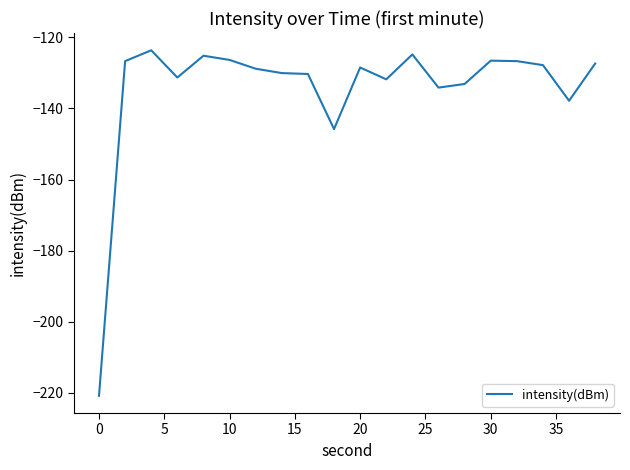

What is the difference between the maximum and minimum values?

97.1